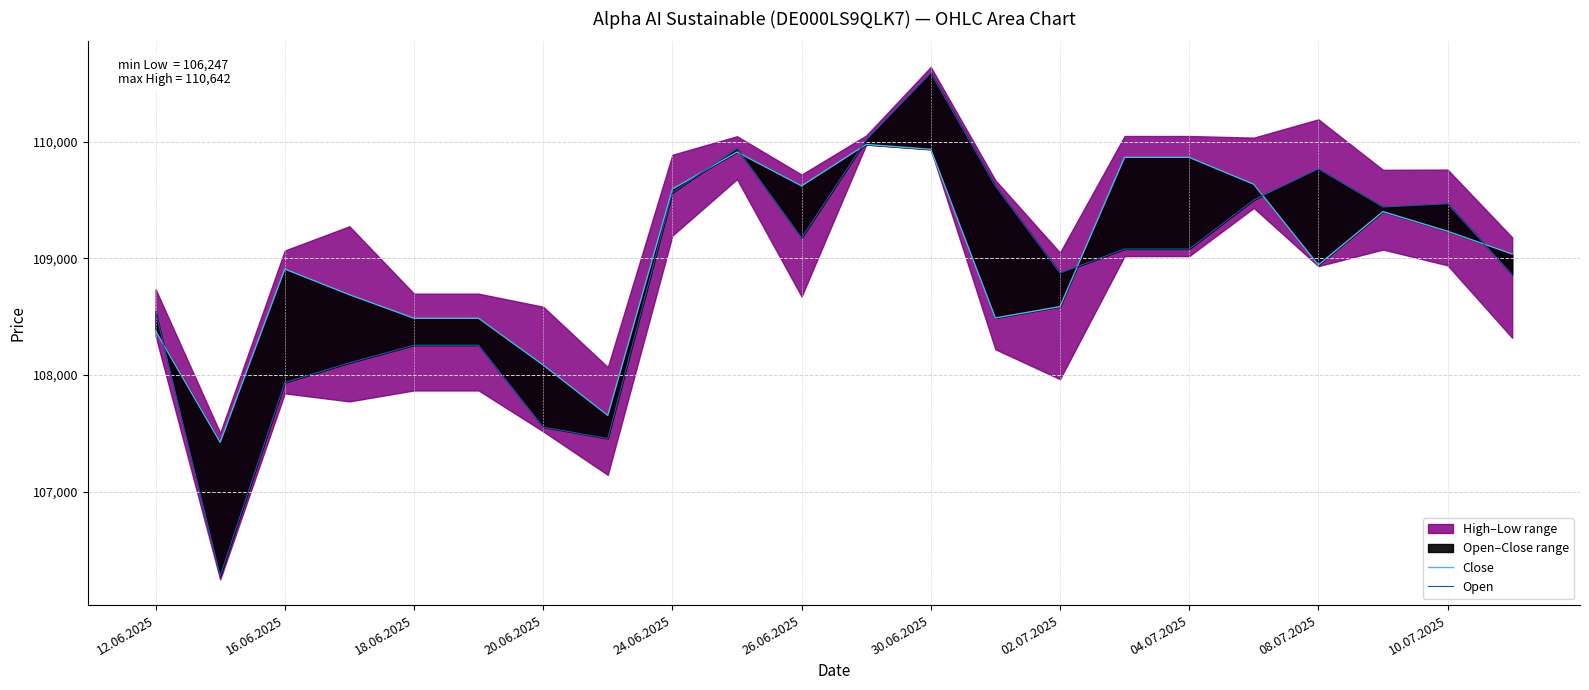

At 20.06.2025, list the series in order from largest to smallest.

Close, Open